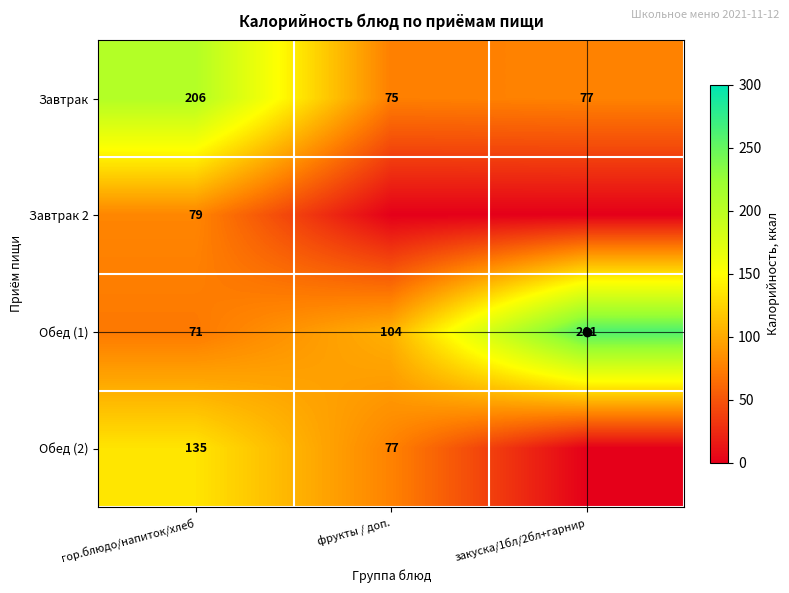

At which label is Завтрак closest to 140?

закуска/1бл/2бл+гарнир